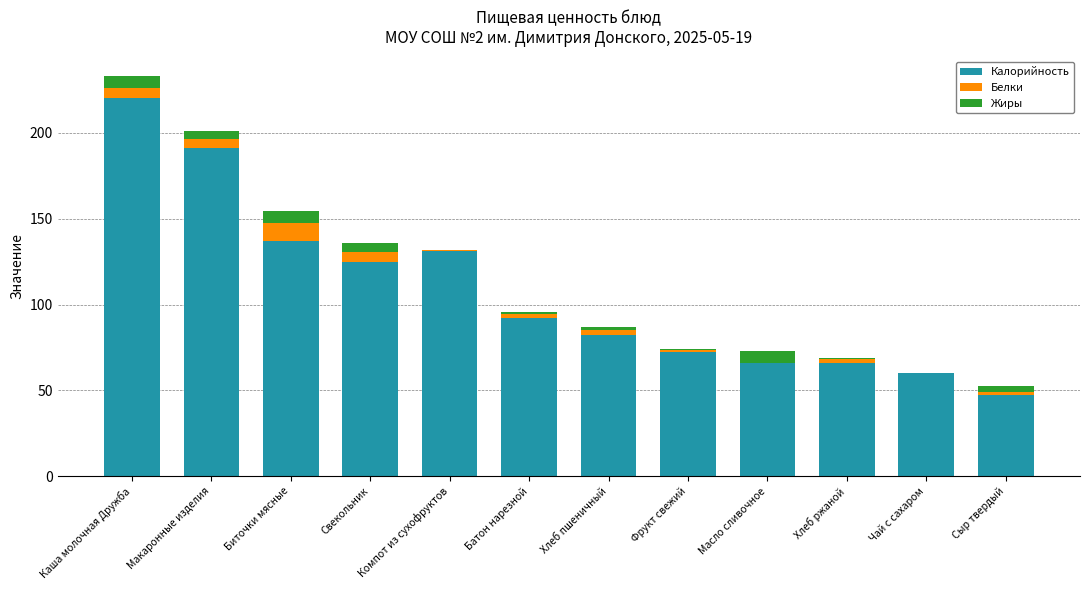

What is the maximum value for Калорийность?

220.2